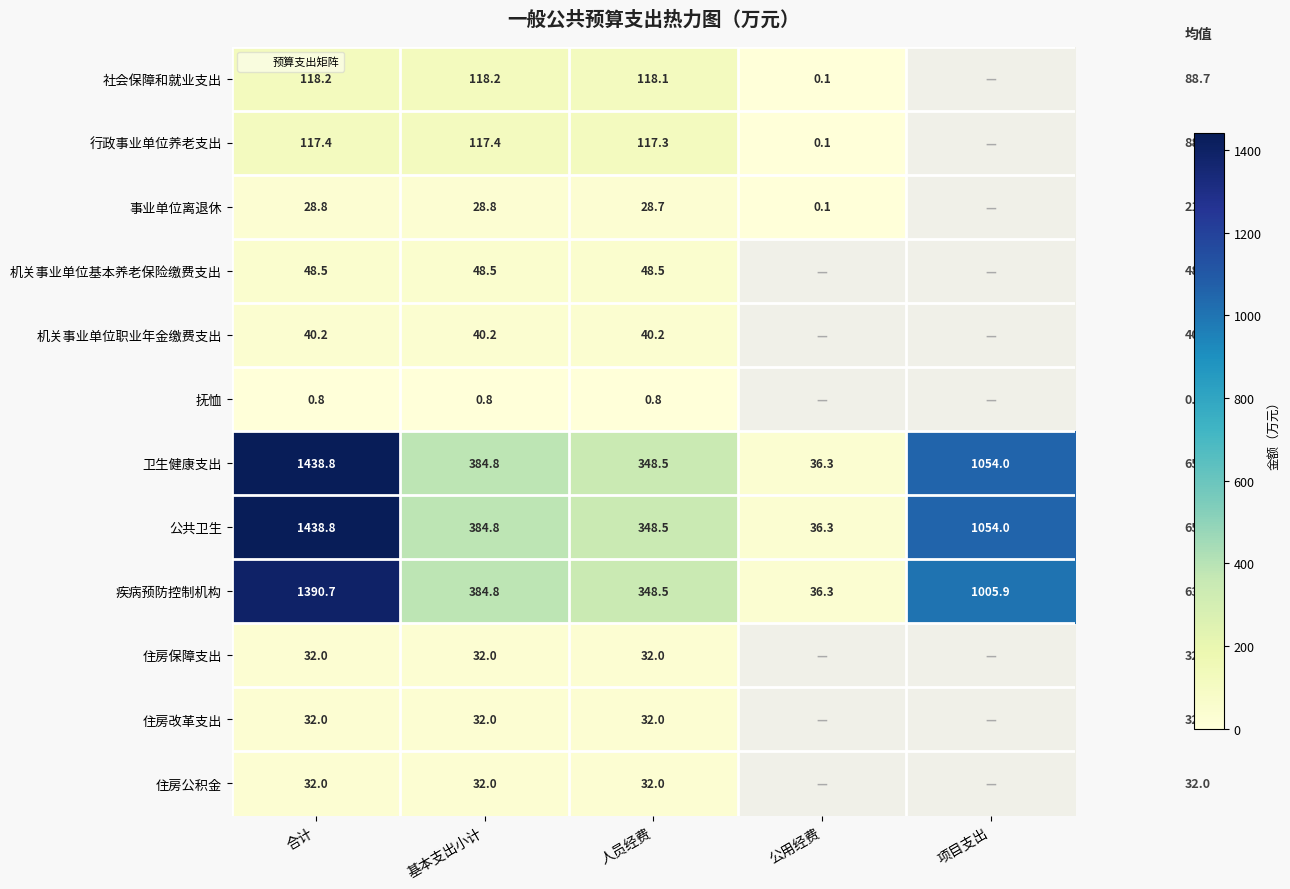

What is the difference between the highest and lowest values at 合计?

1438.0